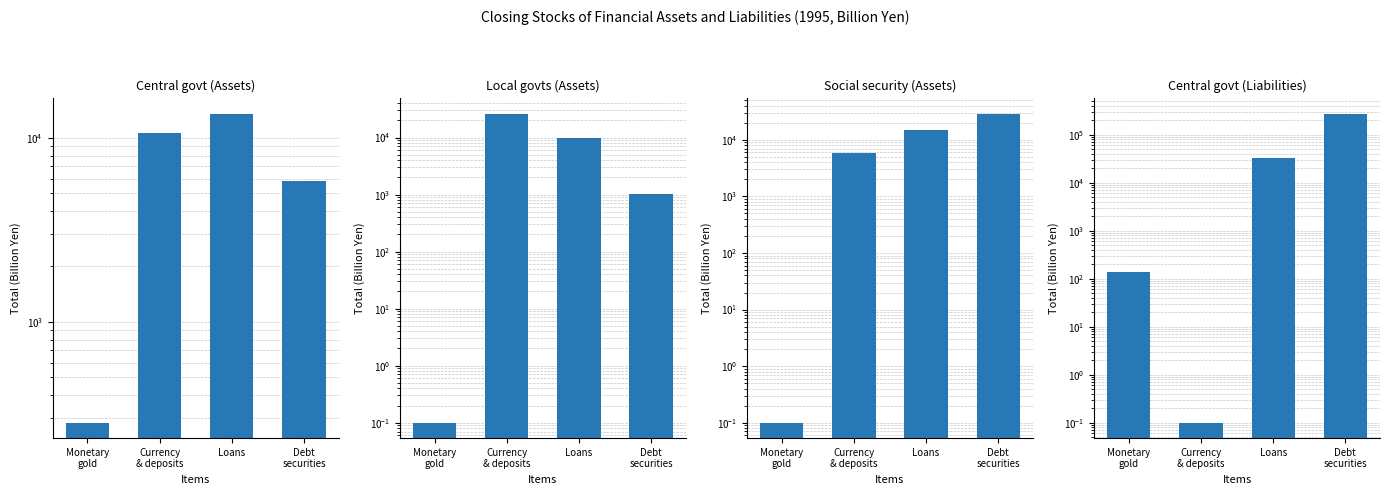

At how many categories does at least one series exceed 179113?

1